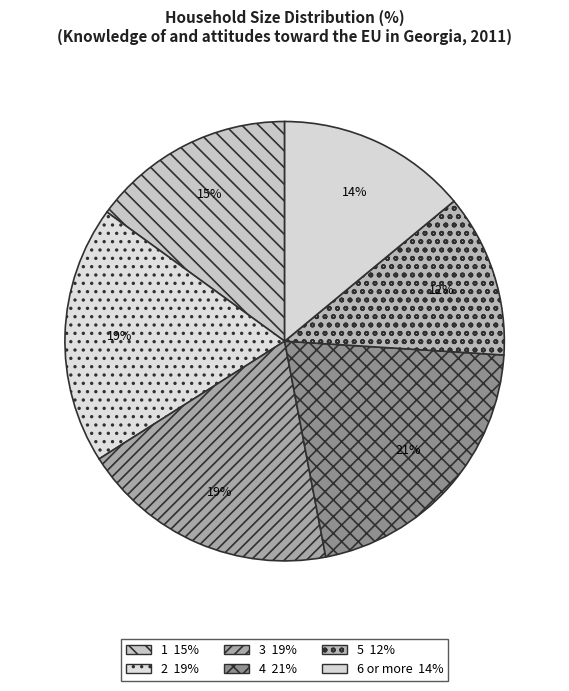

To the nearest percent, what portion does 6 or more represent?

14%